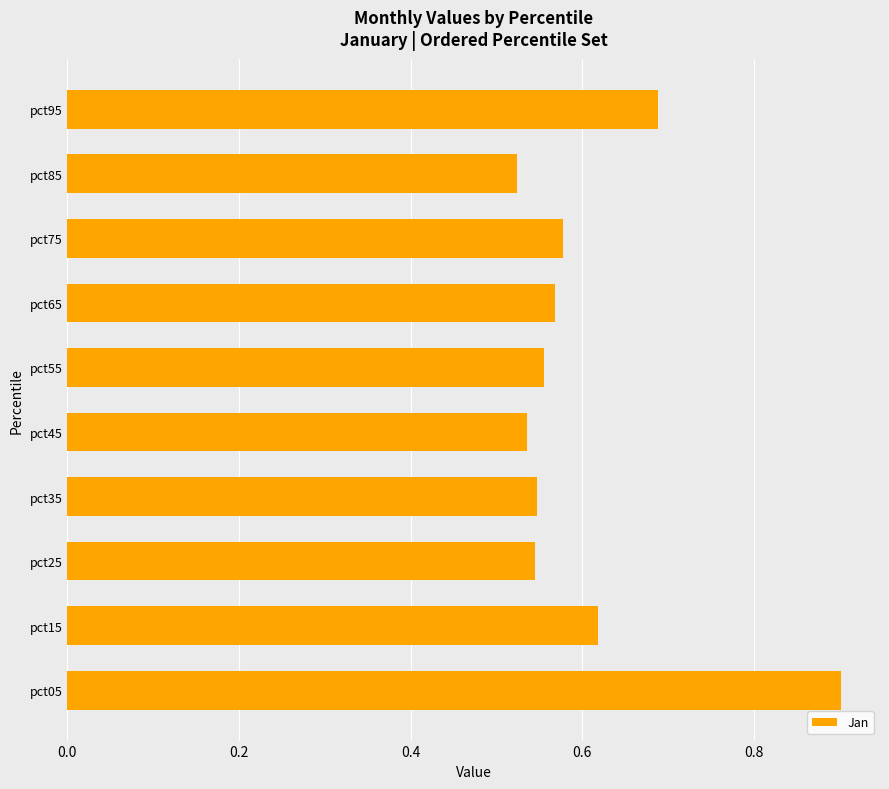

What is the sum of all values?

6.1